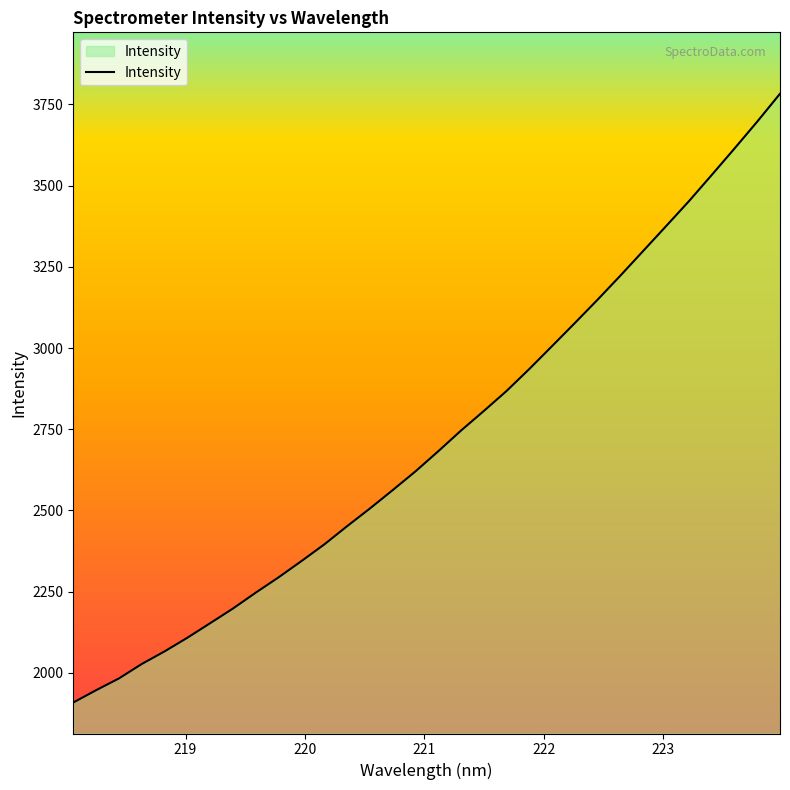

What is the greatest value displayed?

3783.0